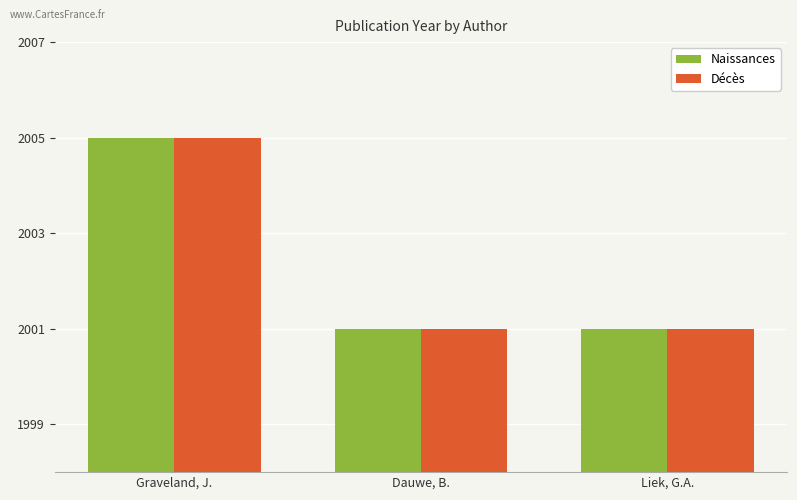

Reading left to right, what are all the values shown in this chart?

Naissances: Graveland, J.=2005	Dauwe, B.=2001	Liek, G.A.=2001
Décès: Graveland, J.=2005	Dauwe, B.=2001	Liek, G.A.=2001